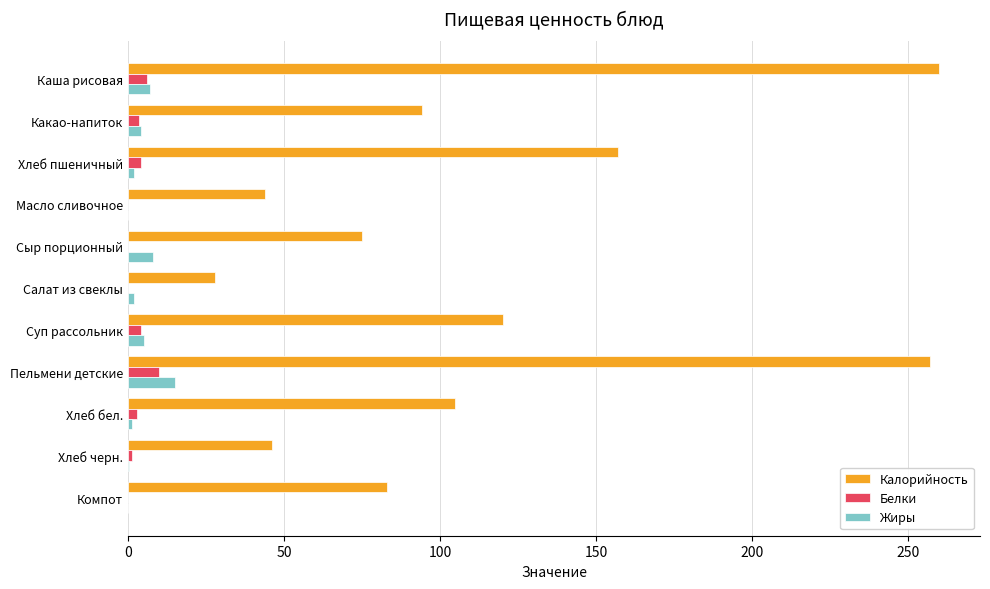

Count the number of categories in the chart.

11